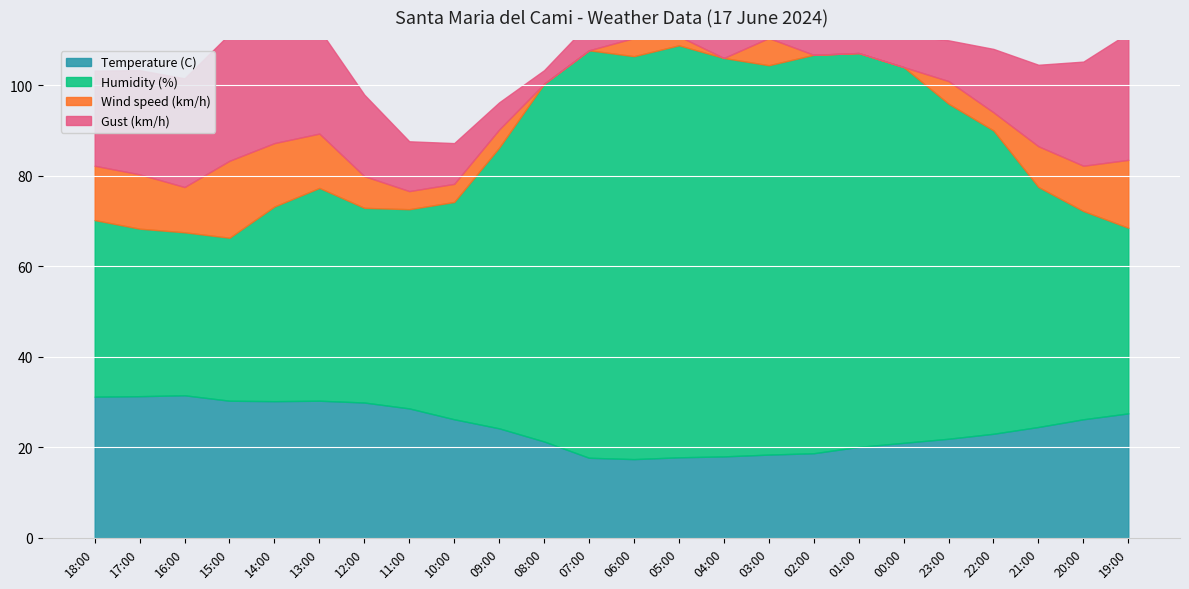

True or false: Humidity (%) and Wind speed (km/h) intersect in this chart.

False